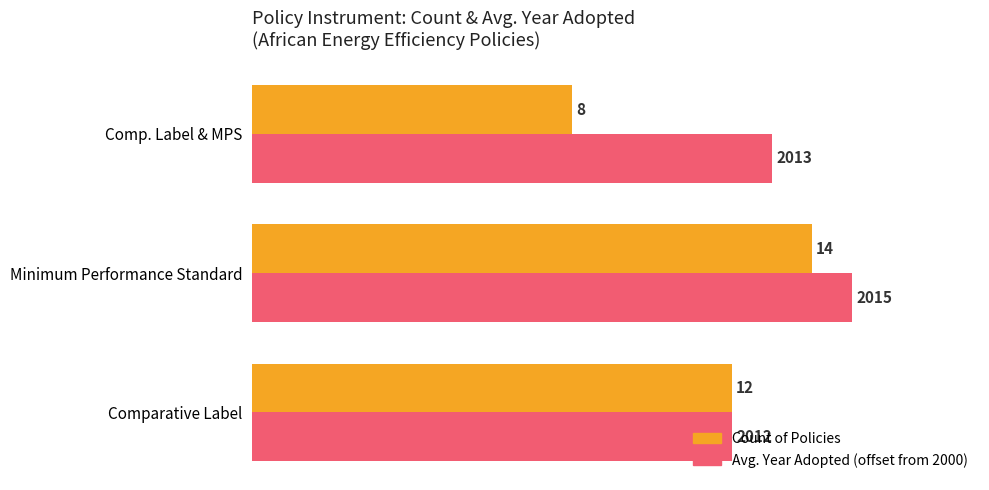

The Avg. Year Adopted (offset from 2000) series shows 8 at Comparative Label. True or false?

False